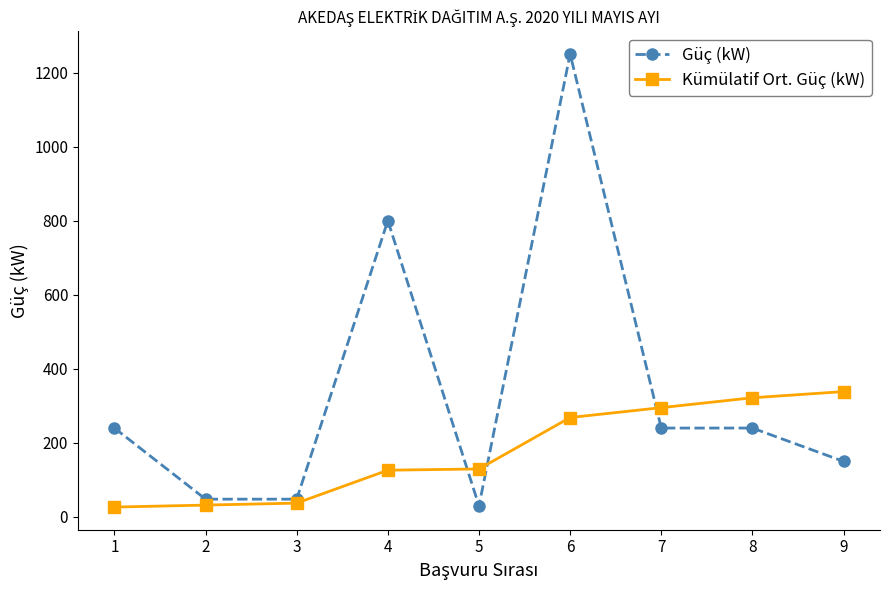

Which series has the largest total across all categories?

Güç (kW)